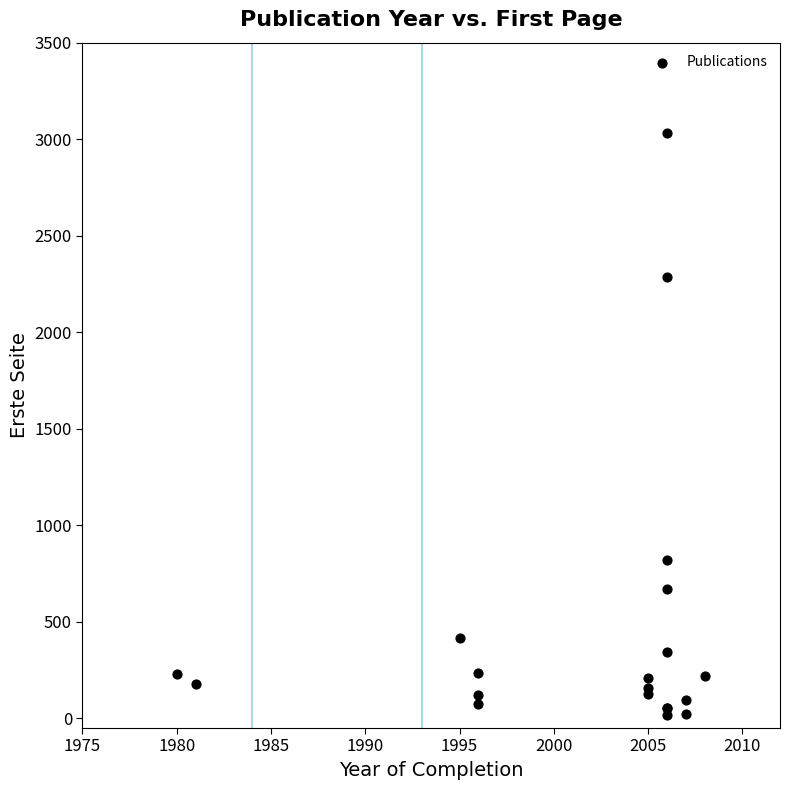

What Y value in the scatter plot is closest to 1524?

821